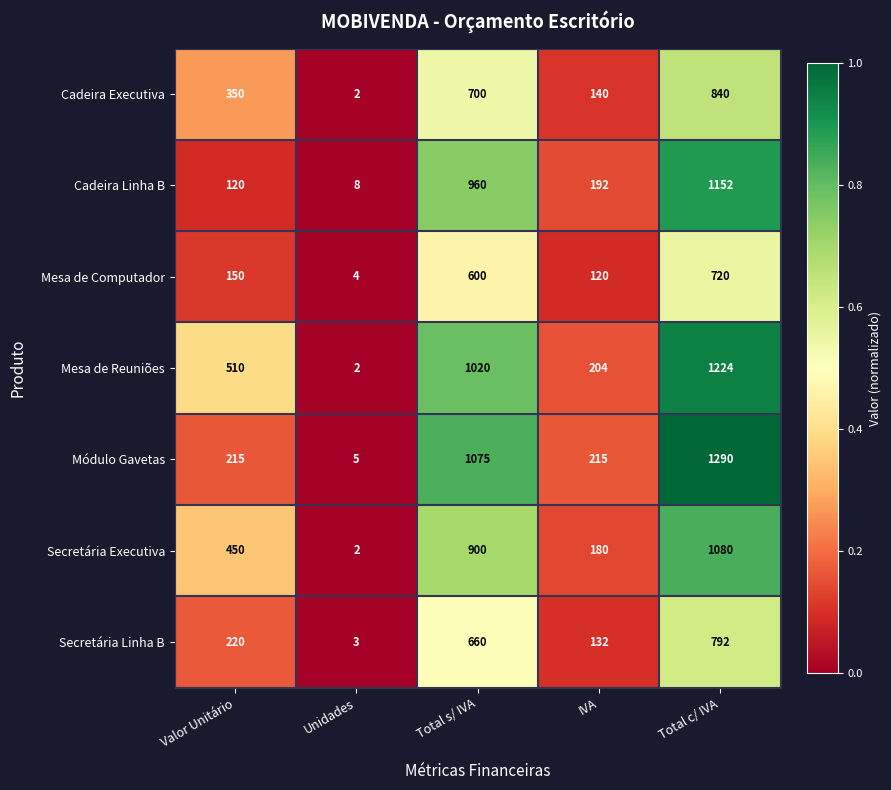

What is the difference between the highest and lowest values at Total s/ IVA?

475